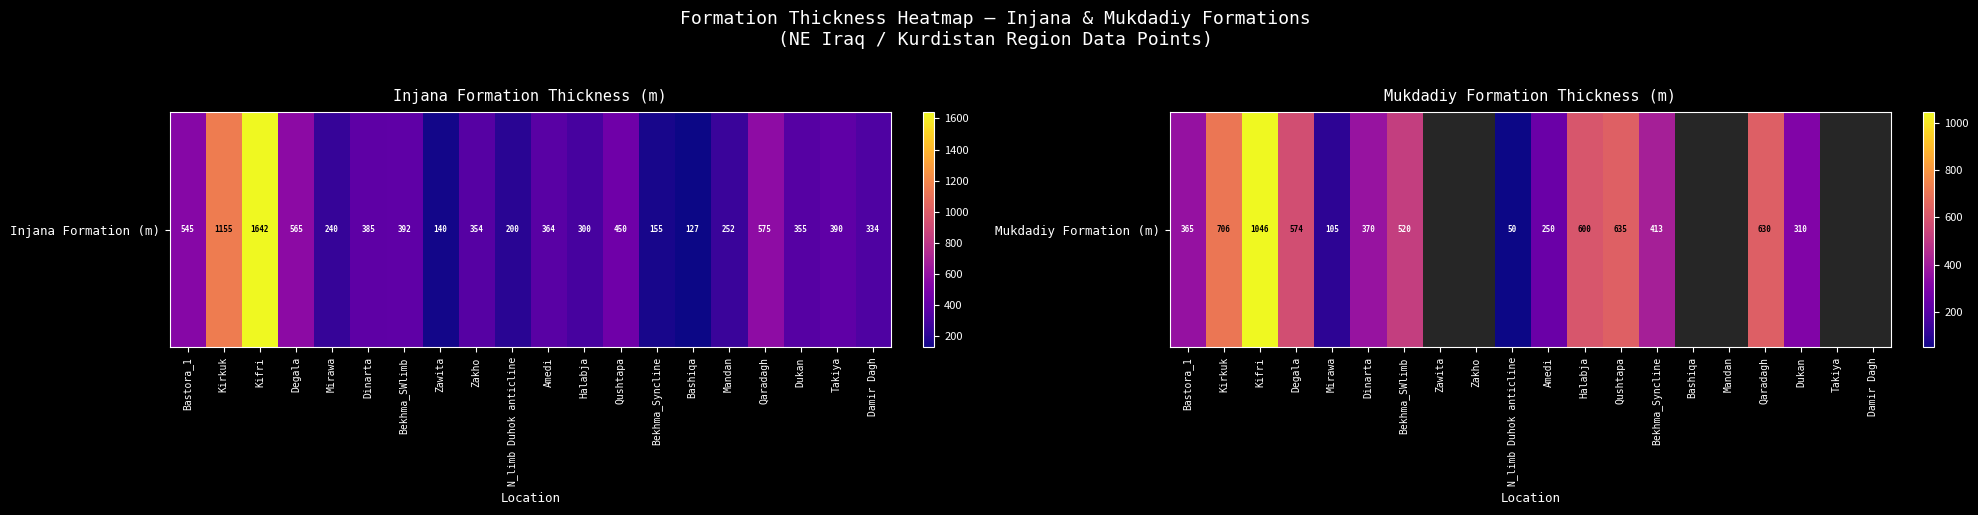

How many values are below 635?

11